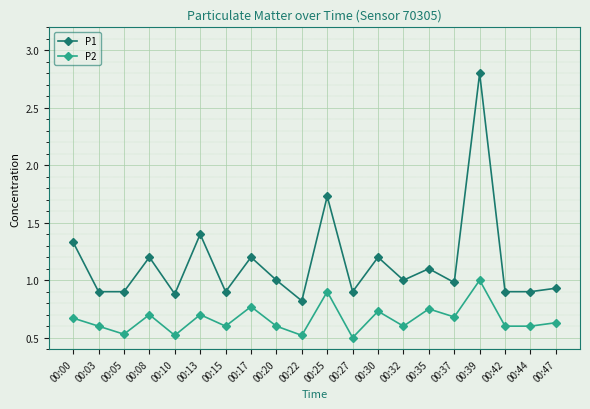

True or false: P2 and P1 cross at least once.

False